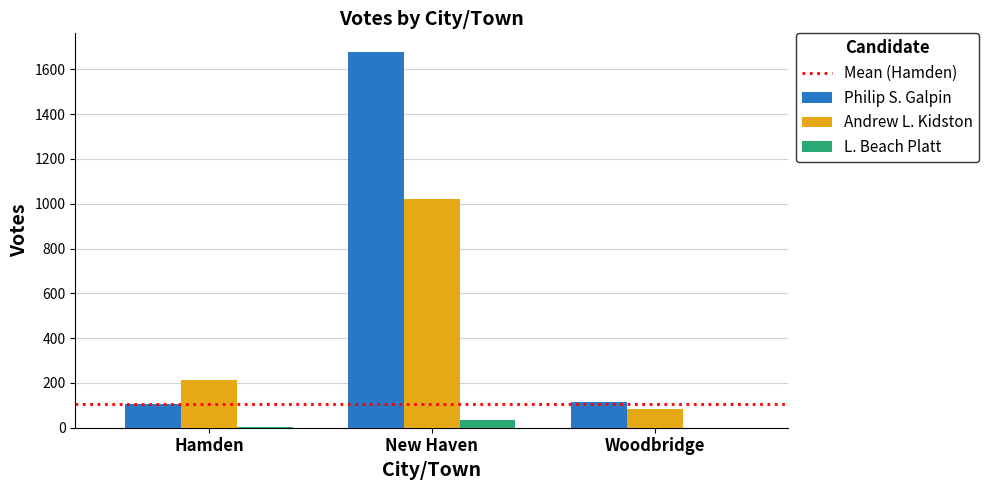

What is the maximum value shown in the chart?

1677